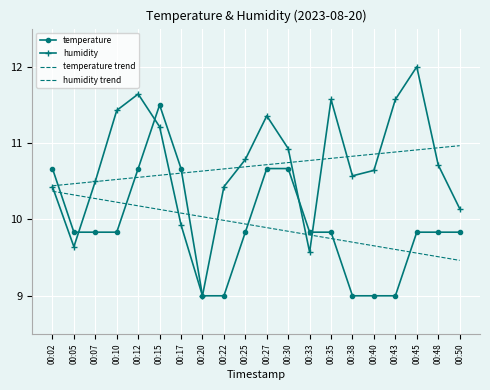

What is the difference between the highest and lowest values at 00:25?

1.0